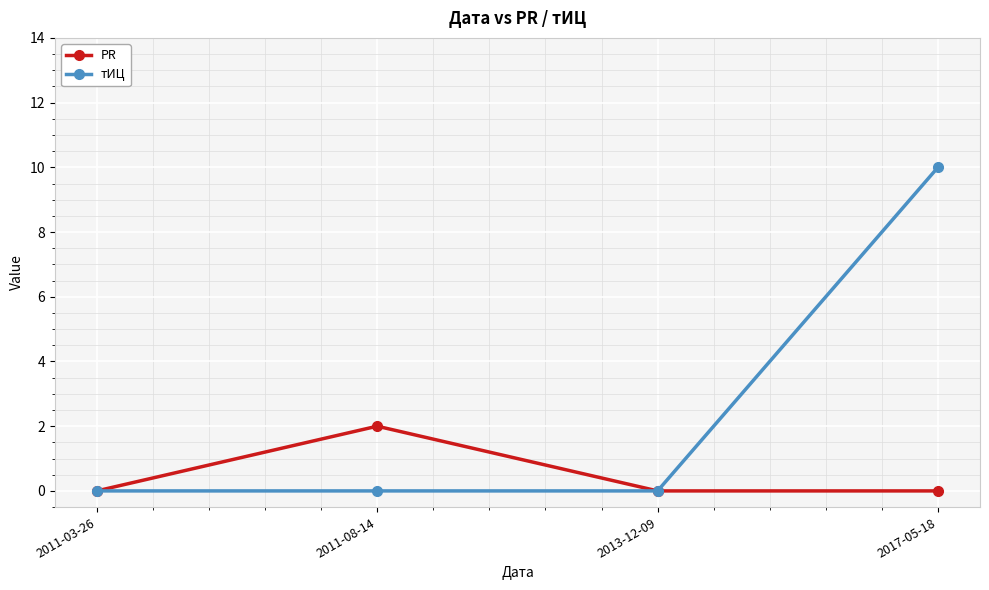

Count the тИЦ values in the range 0 to 10.

4